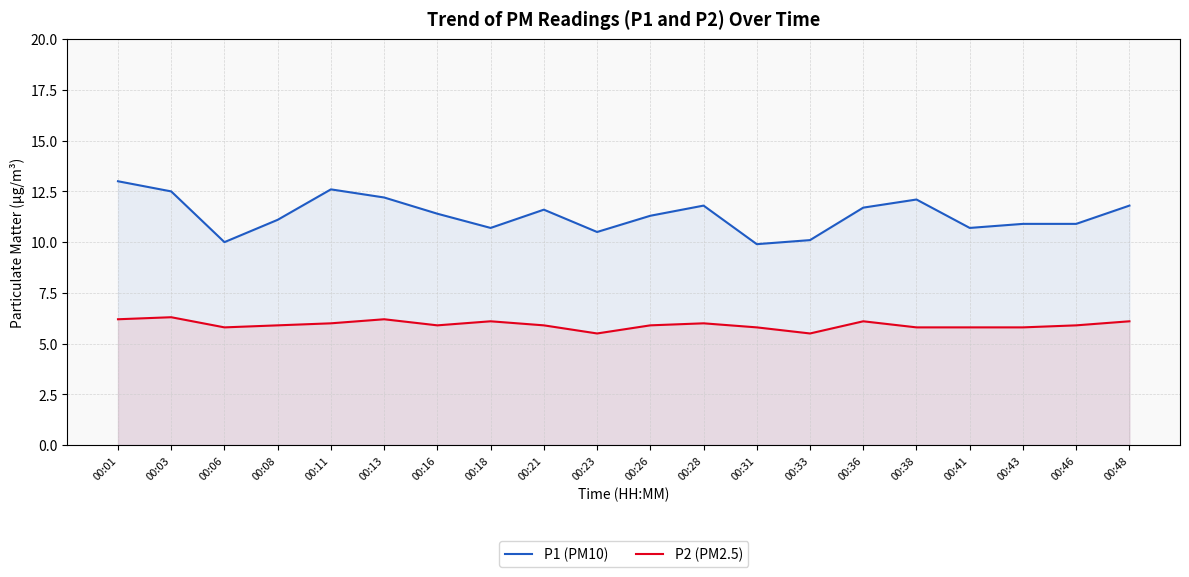

What is the value of the P1 (PM10) point at the 14th from the left?

10.1